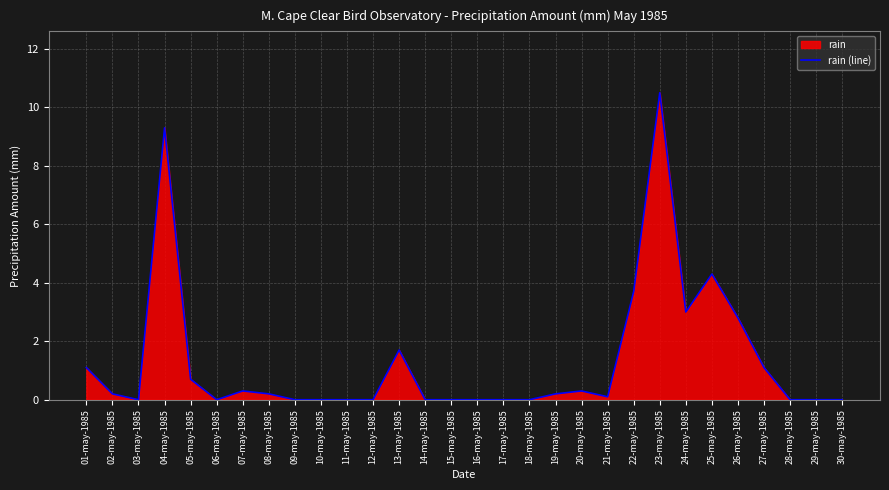

Is it true that the value at 09-may-1985 is 0.0?

True